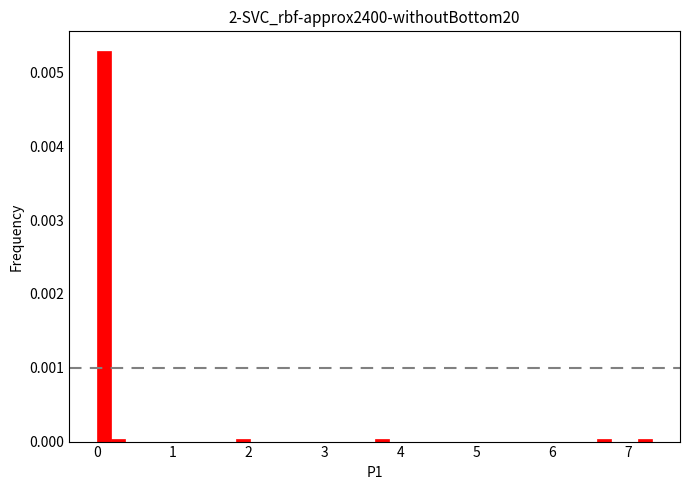

Read against the x-axis, roughly where is the centre of the tallest bar?

0.1